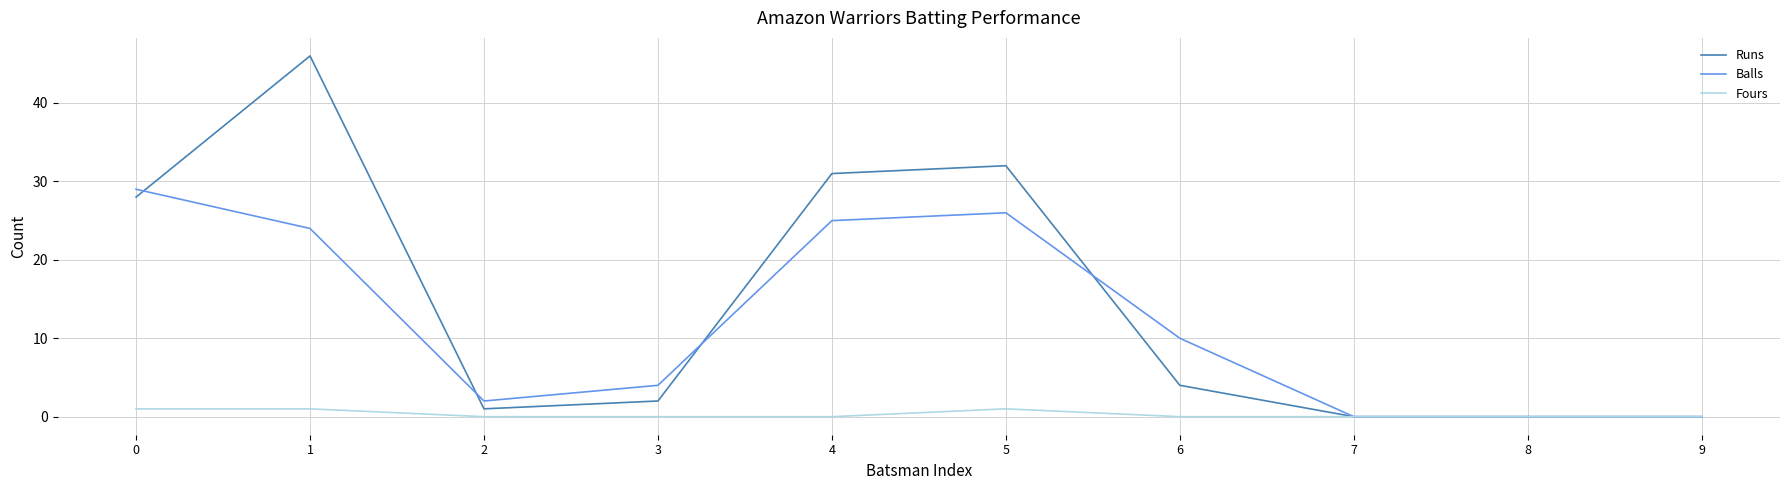

Which series has the widest spread of values?

Runs